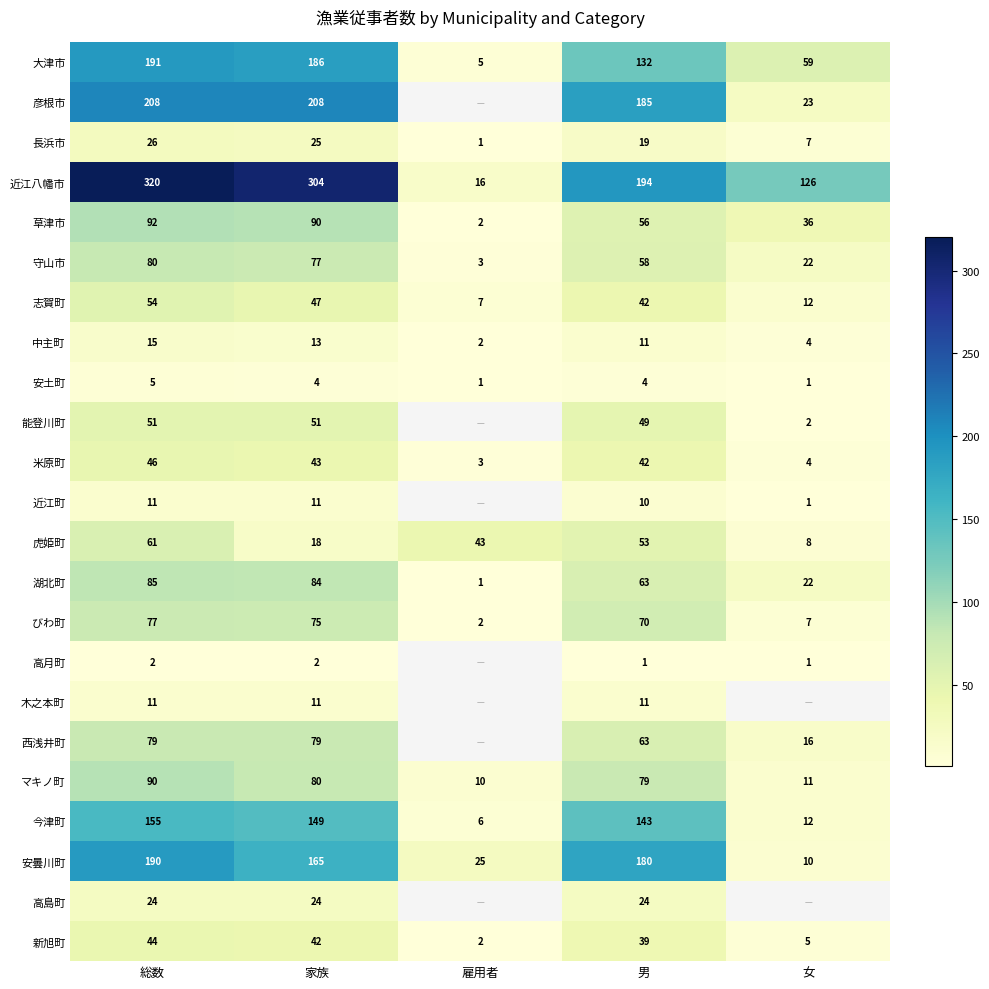

Which category has the lowest value in the びわ町 series?

雇用者